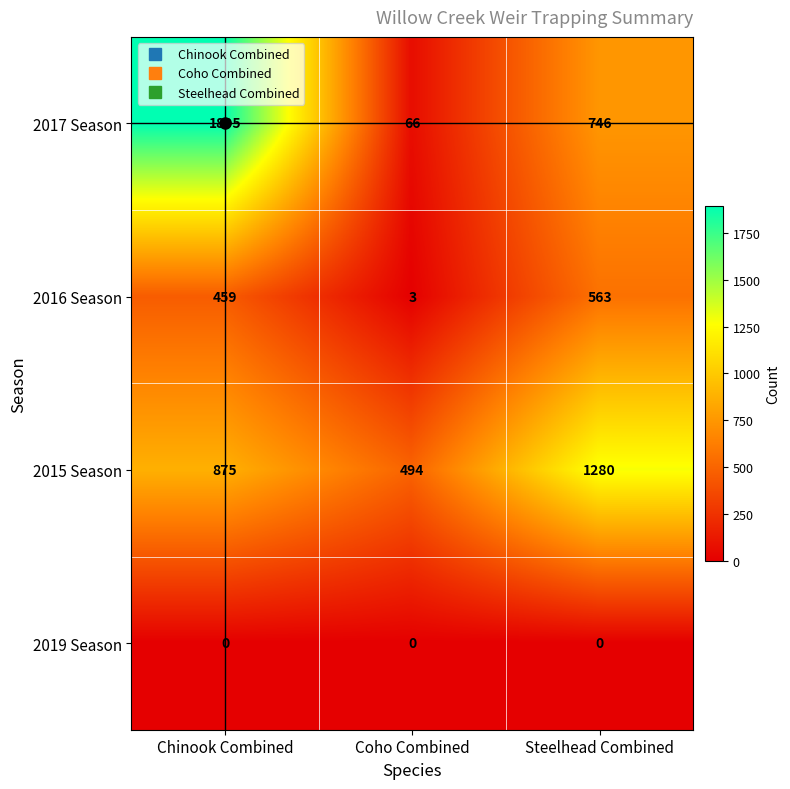

Is the value of 2019 Season at Coho Combined greater than the value of 2016 Season at Chinook Combined?

No